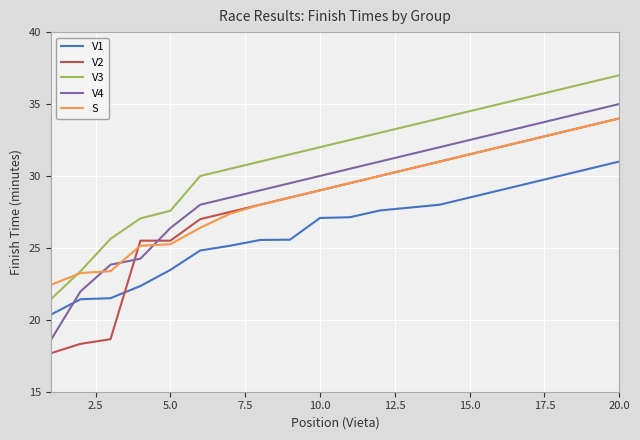

What is the sum of all V1 values?

526.3